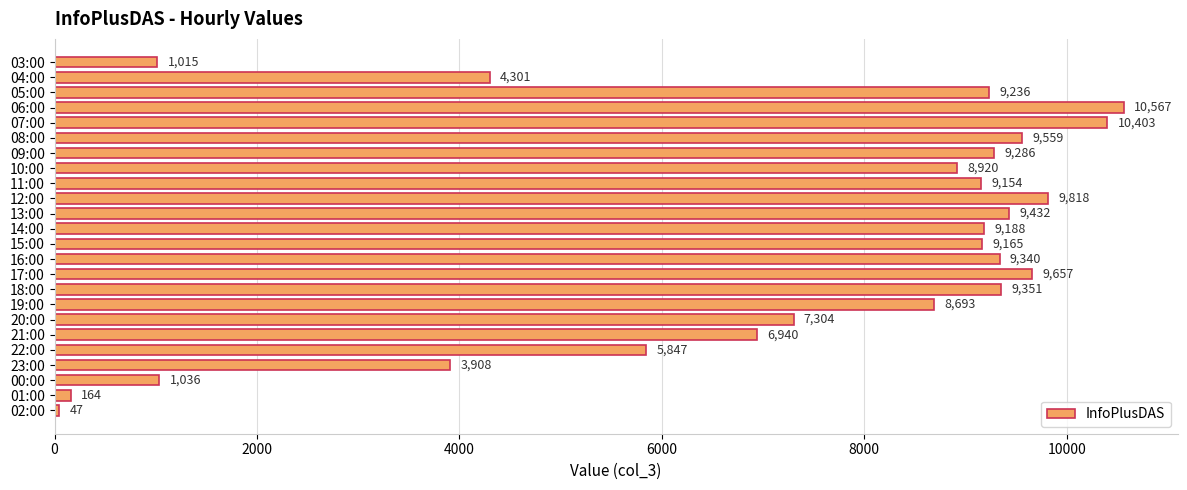

What is the difference between the maximum and minimum values?

10520